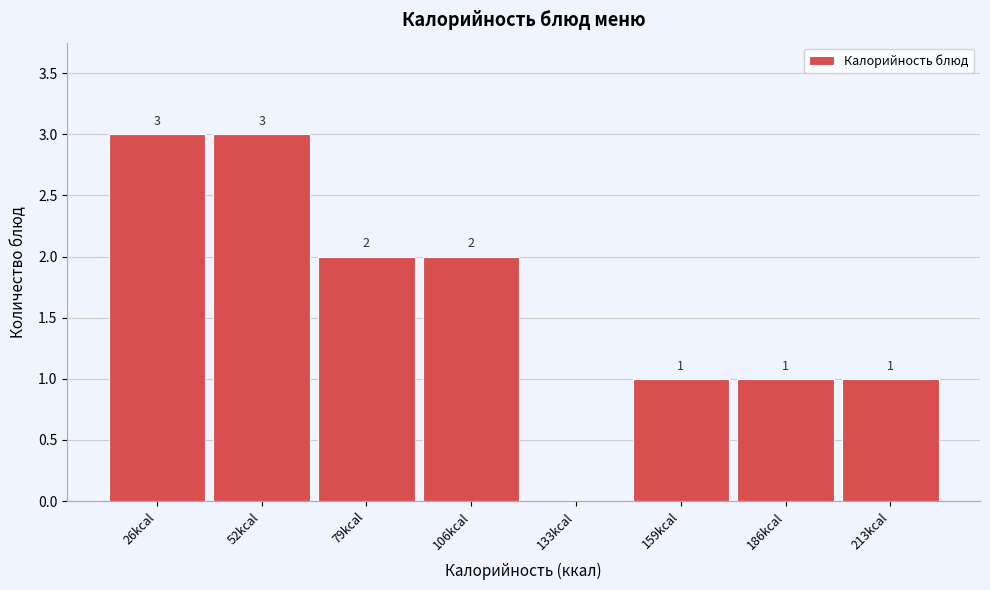

Reading left to right, transcribe all the data shown in this chart.

26kcal=3	52kcal=3	79kcal=2	106kcal=2	133kcal=0	159kcal=1	186kcal=1	213kcal=1